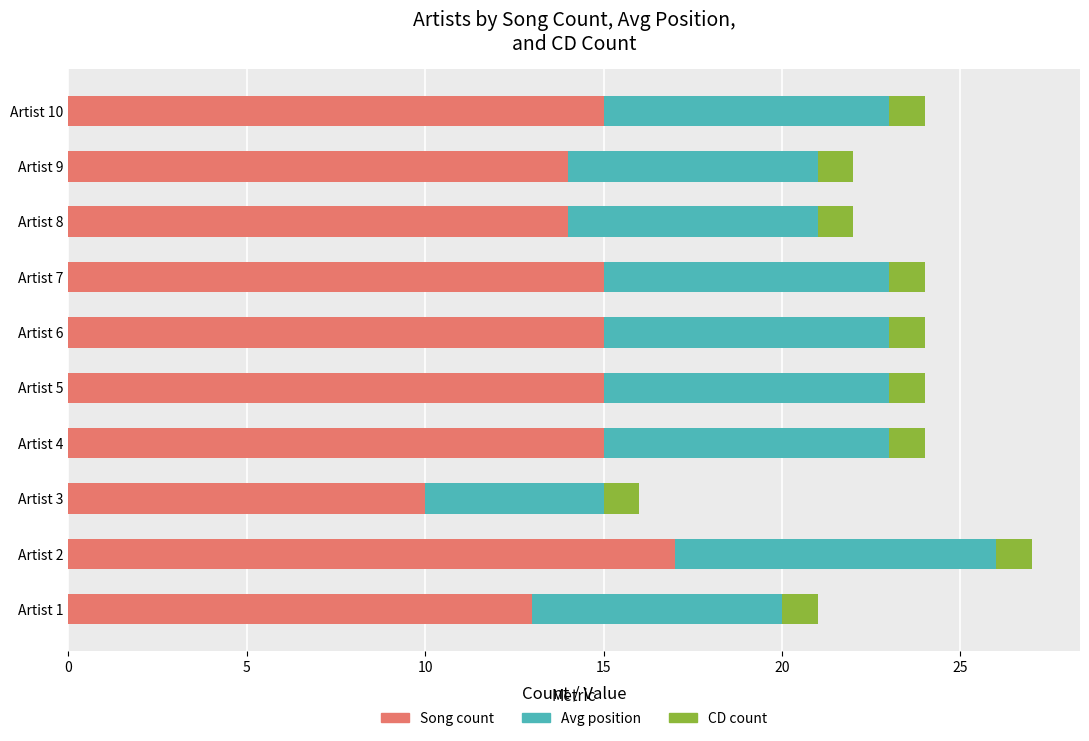

True or false: Song count has a value of 15 at Artist 6.

True